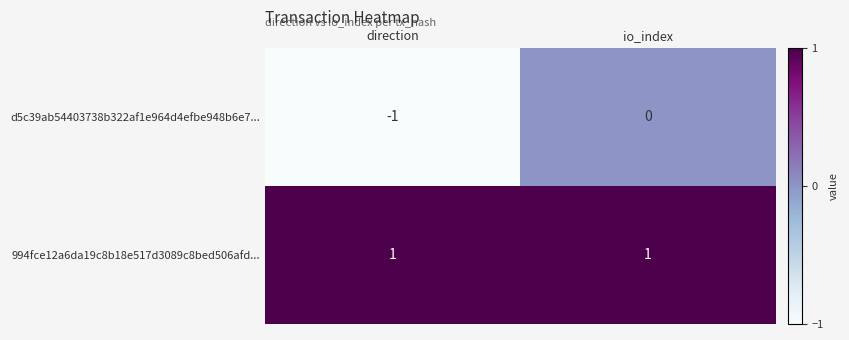

List the series in order of their peak value, highest first.

994fce12a6da19c8b18e517d3089c8bed506afd..., d5c39ab54403738b322af1e964d4efbe948b6e7...